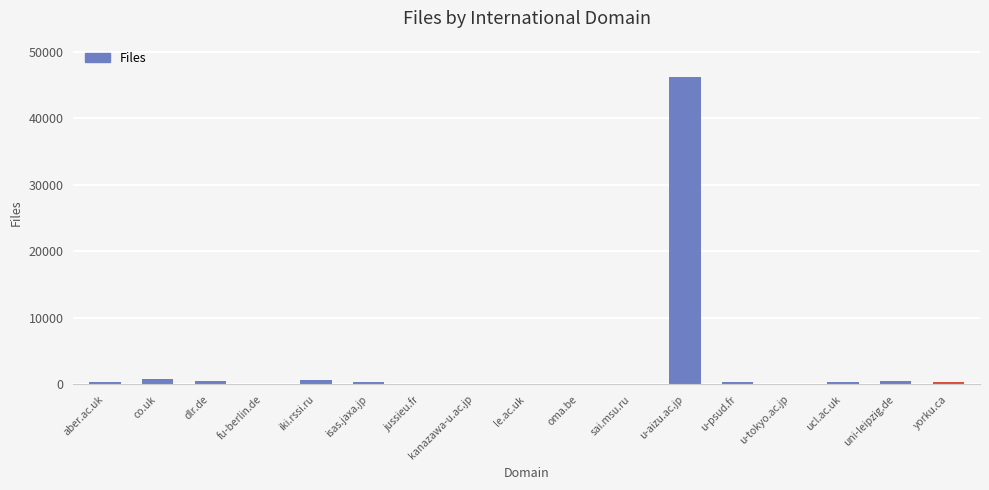

Is it true that the value at sai.msu.ru is 25672?

False